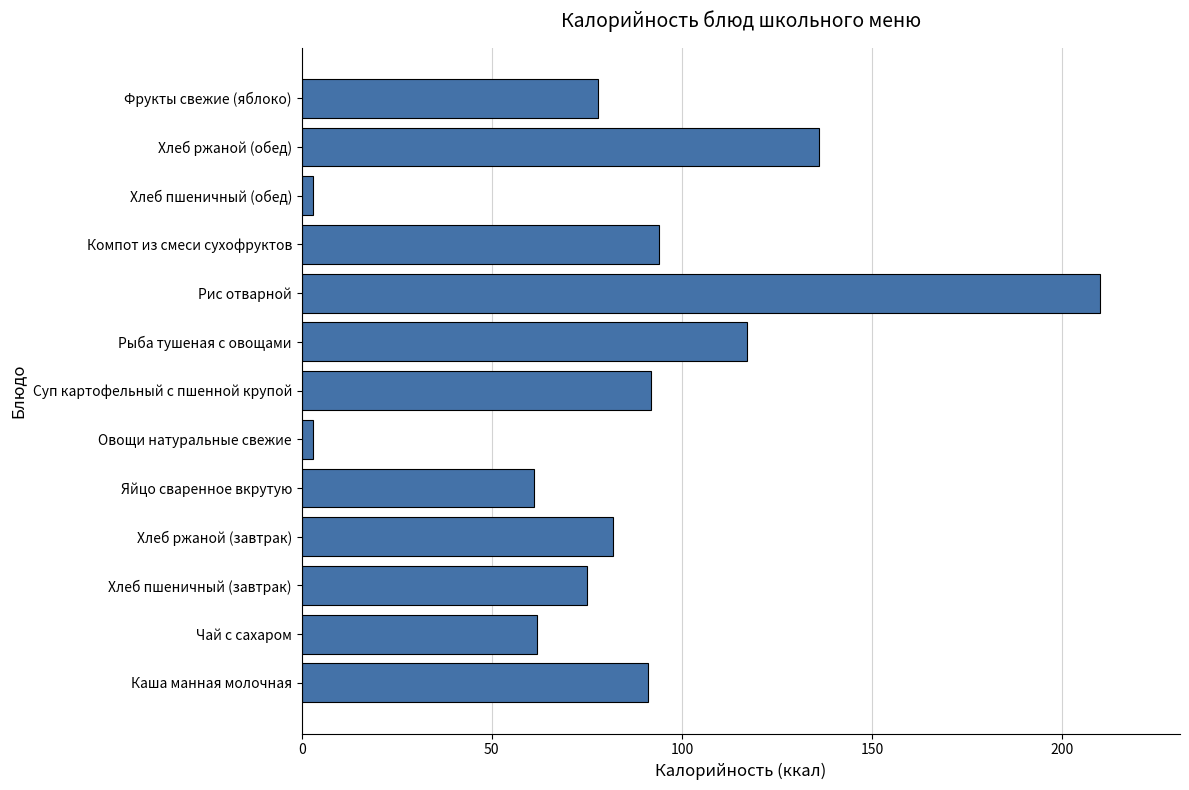

Which label corresponds to the largest value in the chart?

Рис отварной